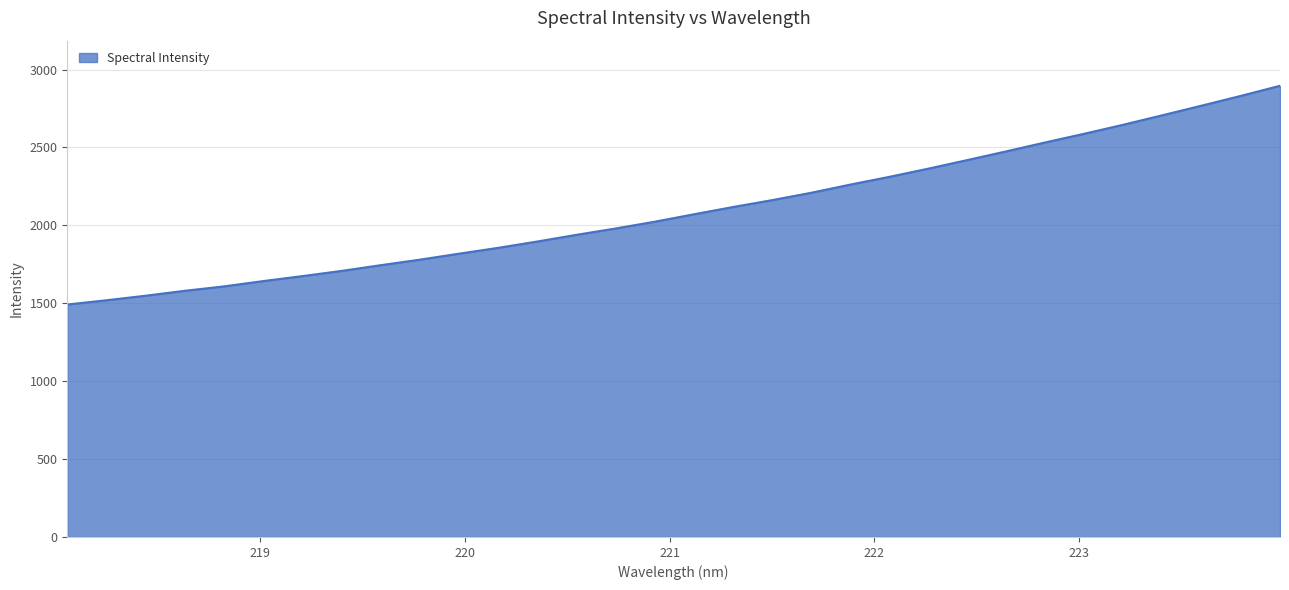

What is the difference between the maximum and minimum values?

1404.0